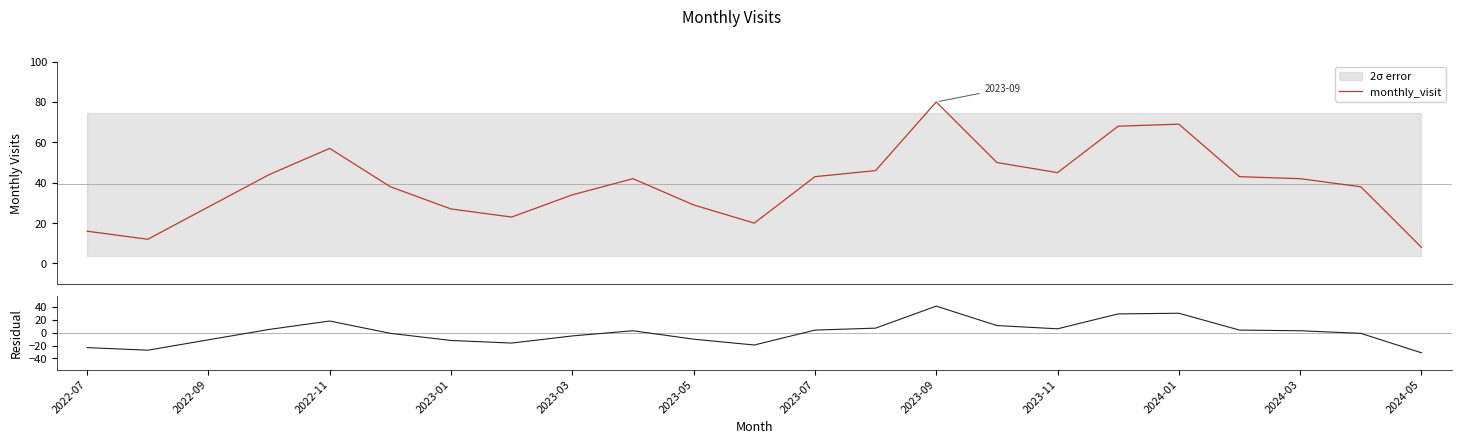

What is the highest value of the monthly_visit series?

80